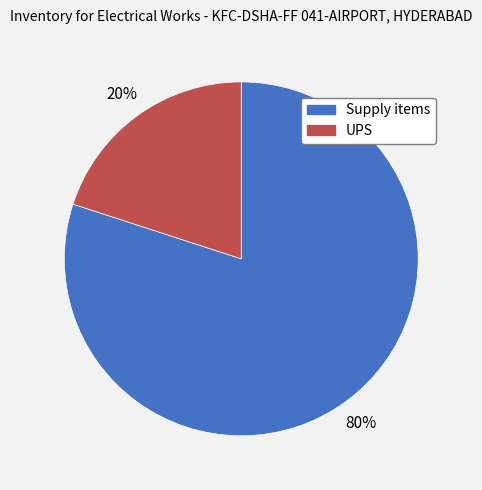

Is the sum of UPS and Supply items greater than half?

Yes